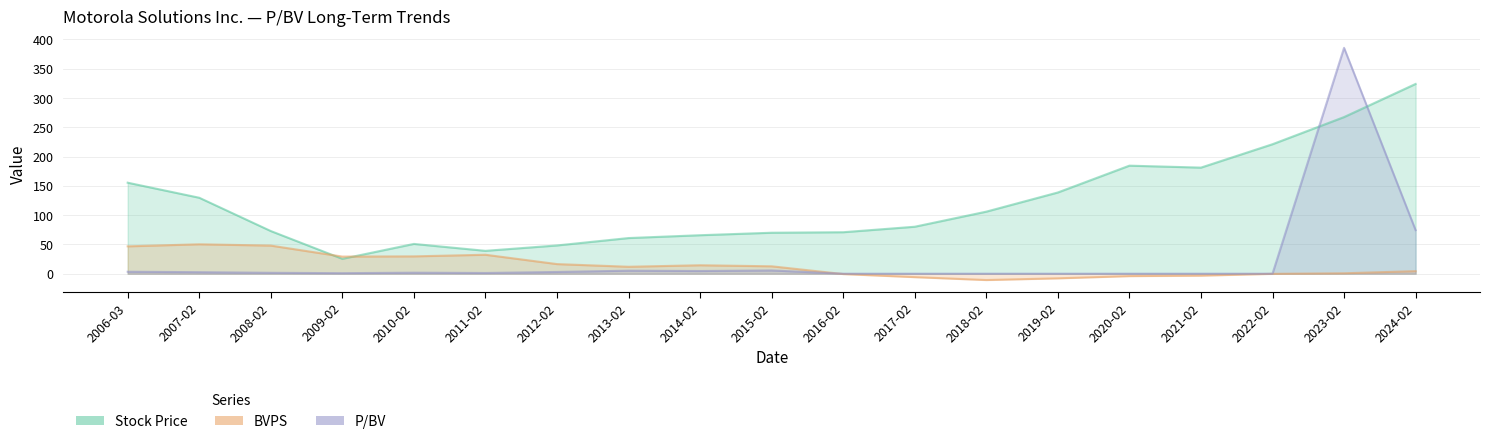

Reading right to left, what are all the values shown in this chart?

Stock Price: 323.9	267.4	221.0	181.1	184.4	138.6	105.9	80.2	70.8	69.9	65.7	60.8	48.2	39.0	50.8	25.3	72.8	129.6	155.3
BVPS: 4.4	0.7	-0.2	-3.3	-4.1	-7.9	-10.8	-5.8	-0.6	12.6	14.4	11.8	16.4	32.3	29.6	29.2	48.0	50.2	46.7
P/BV: 74.3	385.5	0.0	0.0	0.0	0.0	0.0	0.0	0.0	5.5	4.6	5.1	2.9	1.2	1.7	0.9	1.5	2.6	3.3